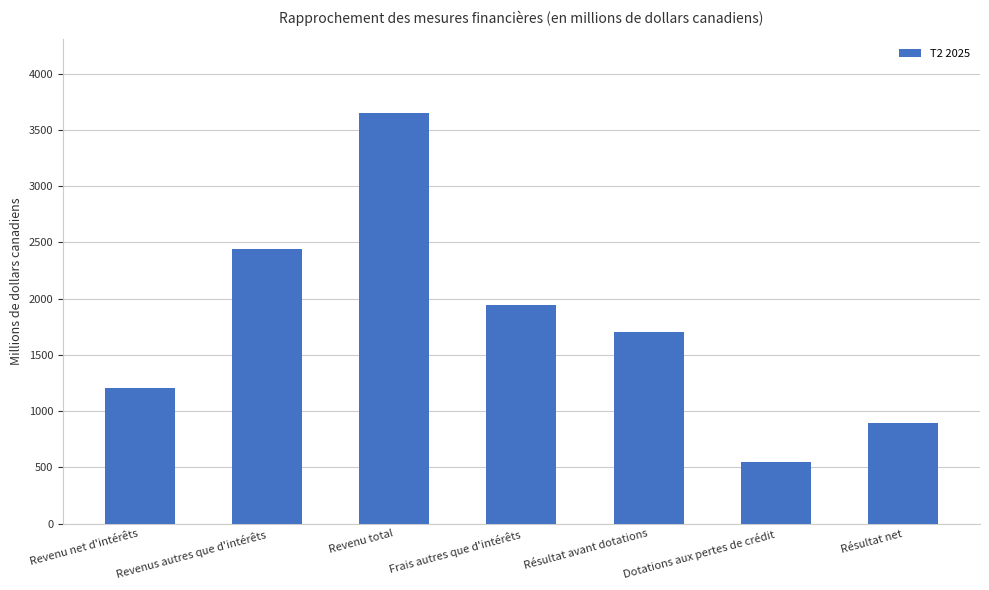

Rank the categories by value from highest to lowest.

Revenu total, Revenus autres que d'intérêts, Frais autres que d'intérêts, Résultat avant dotations, Revenu net d'intérêts, Résultat net, Dotations aux pertes de crédit